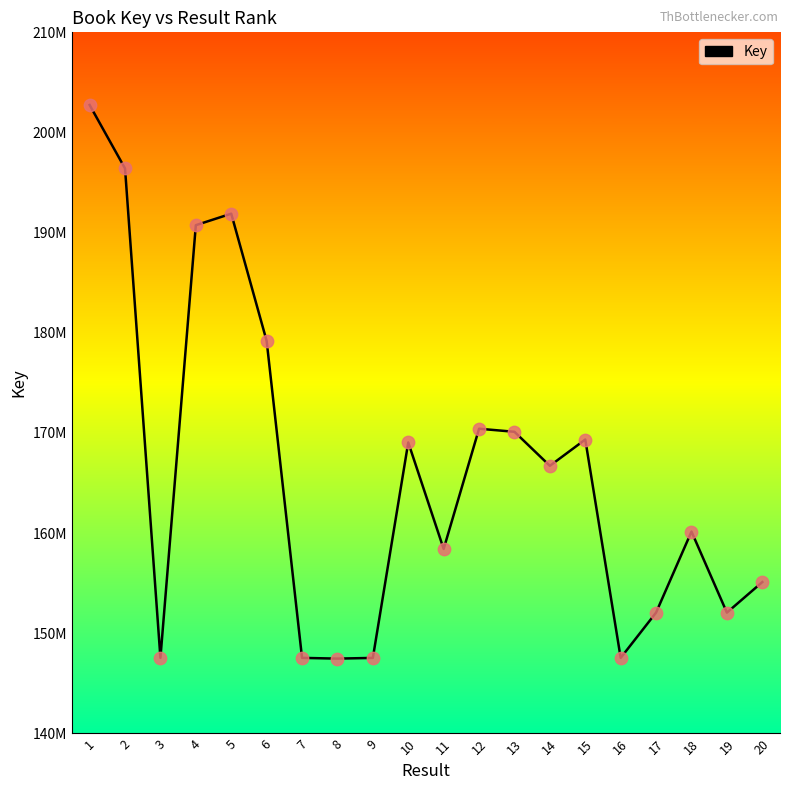

Between 14 and 10, which is larger?

10